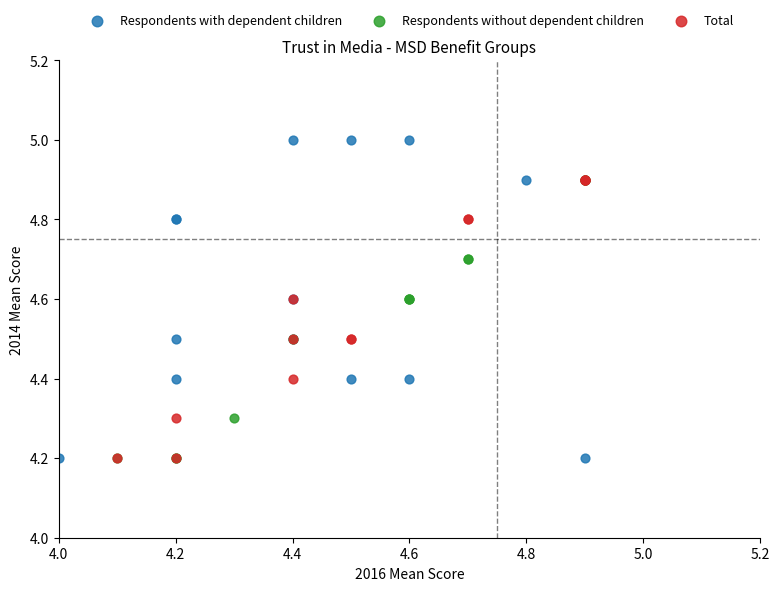

What are all the series names shown in the legend?

Respondents with dependent children, Respondents without dependent children, Total